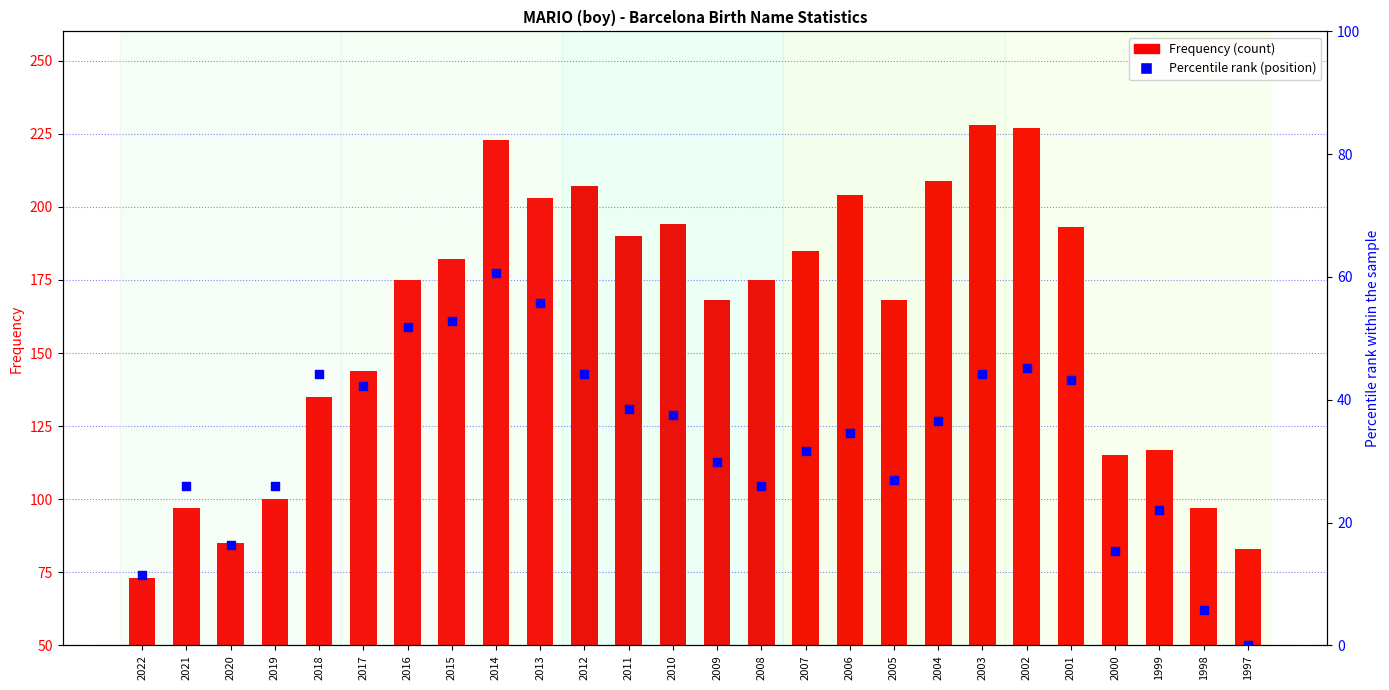

Which series has the largest Y range (max minus min)?

Frequency